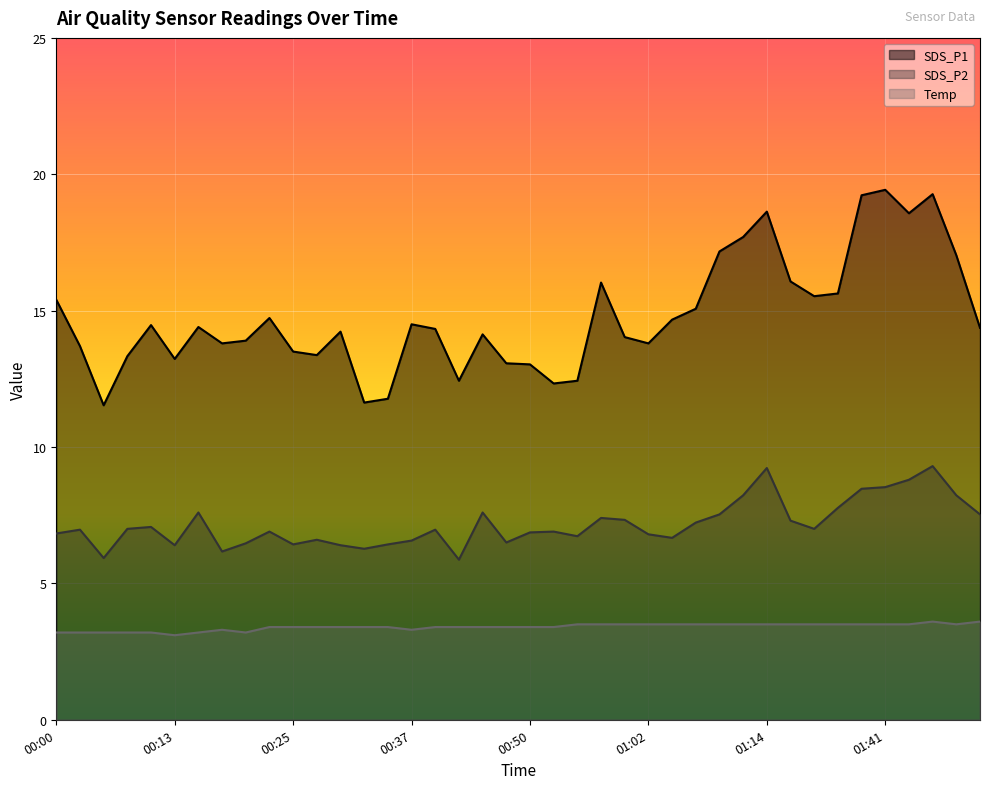

What is the difference between the highest and lowest values at 01:14?

15.1